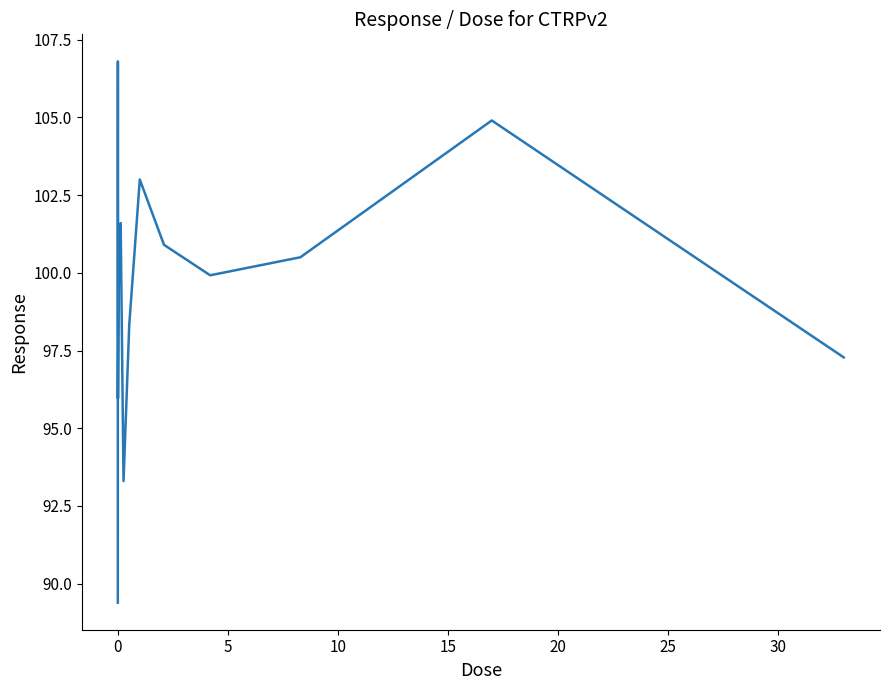

What is the average value?

99.7